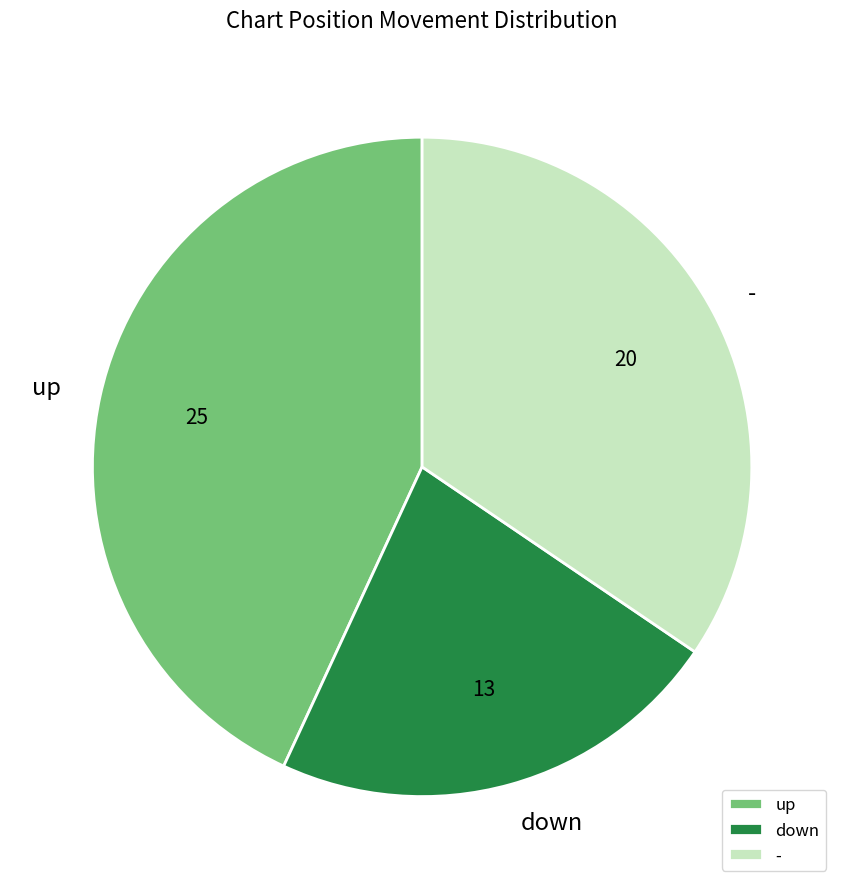

Is the sum of - and down greater than half?

Yes